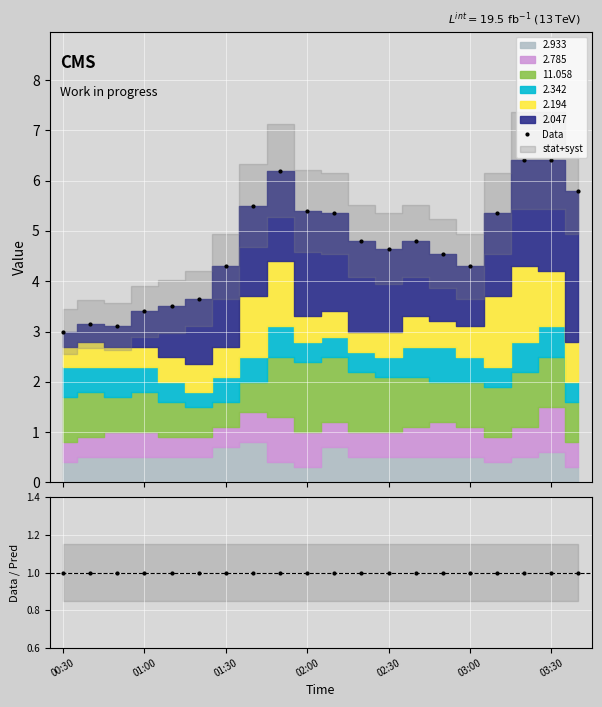

True or false: Data has more than 2 points higher than both neighbors.

True